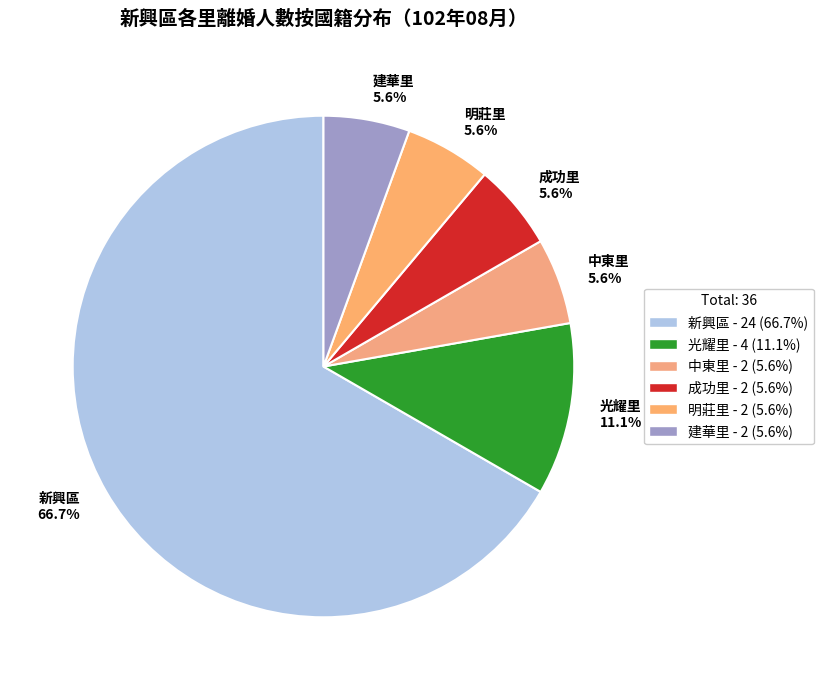

Approximately how many times larger is the value at 中東里 5.6% compared to 成功里 5.6%?

1.0